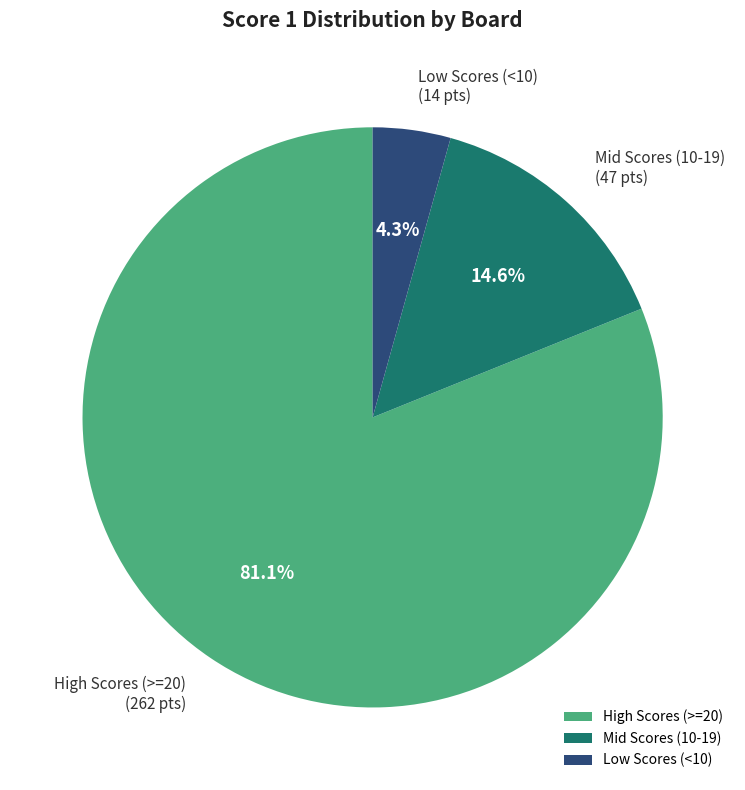

Is there any slice that represents more than half of the pie?

Yes